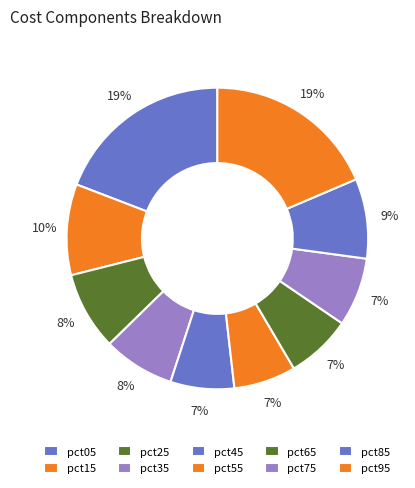

Count the number of slices in the pie.

10